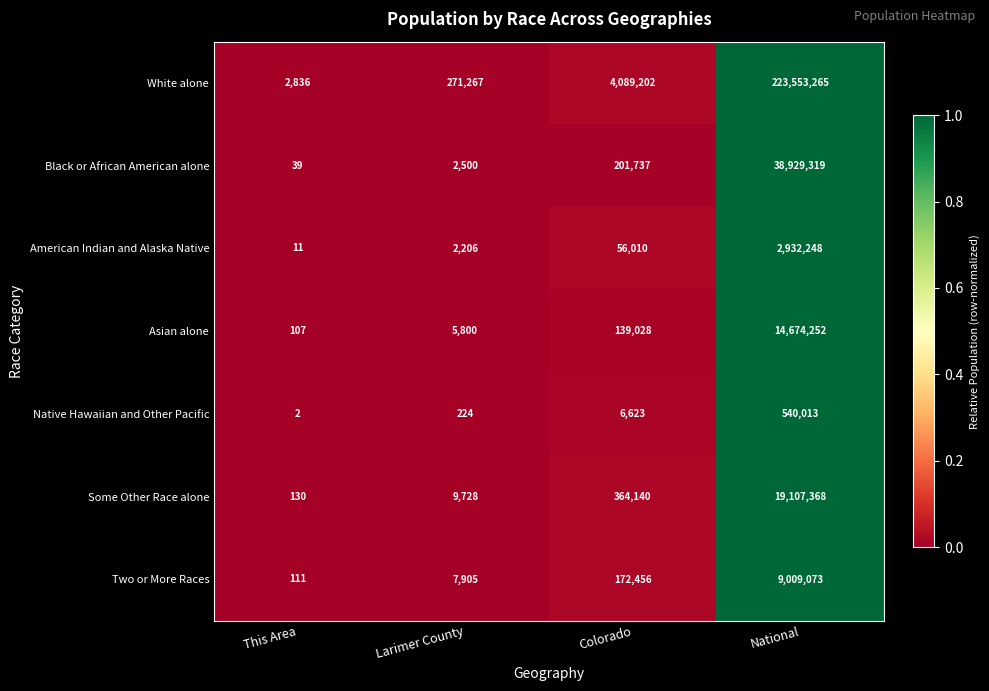

Rank the series by their maximum value, from lowest to highest.

Native Hawaiian and Other Pacific, American Indian and Alaska Native, Two or More Races, Asian alone, Some Other Race alone, Black or African American alone, White alone